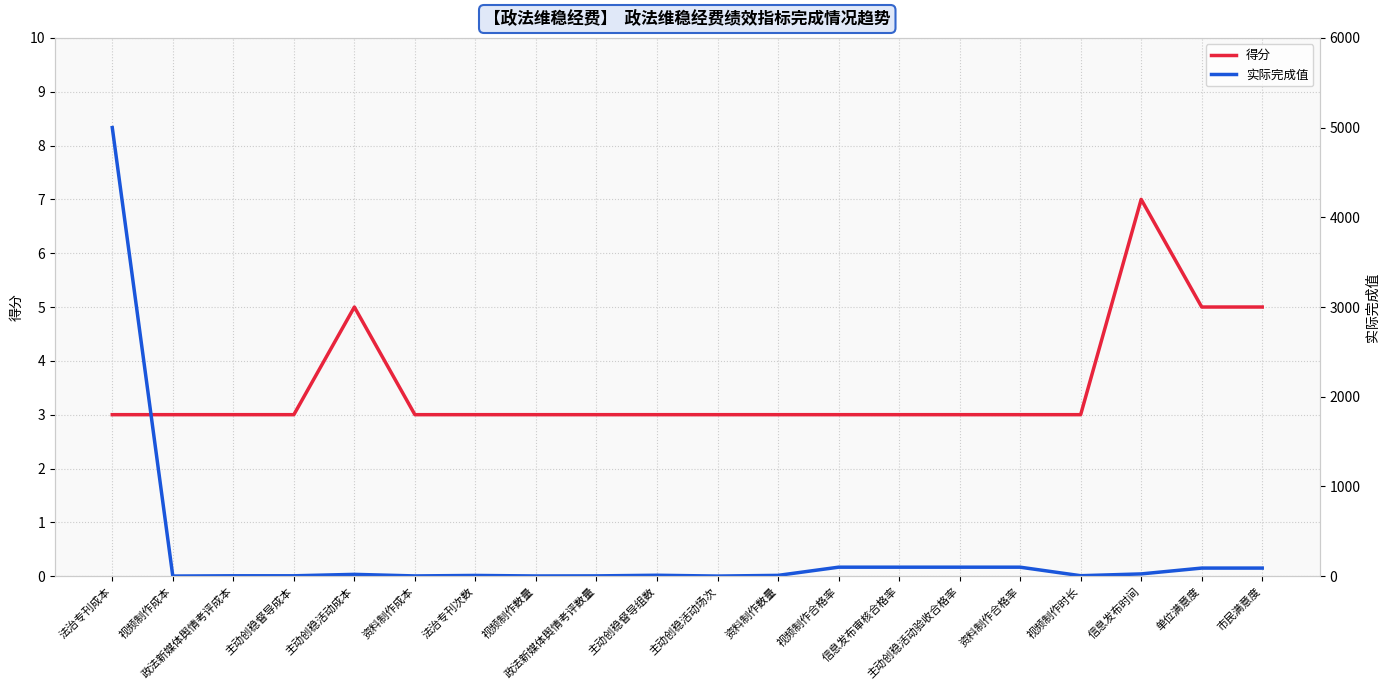

What is the label of the 19th point from the left?

单位满意度